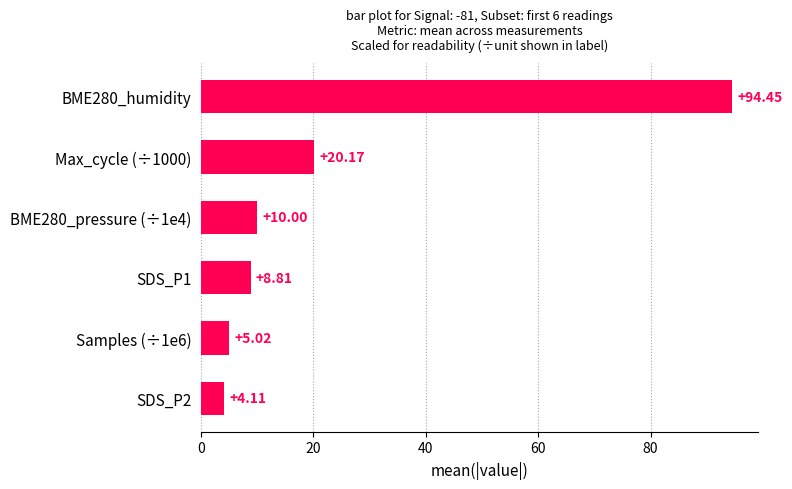

What is the difference between the values at BME280_pressure (÷1e4) and Max_cycle (÷1000)?

10.2